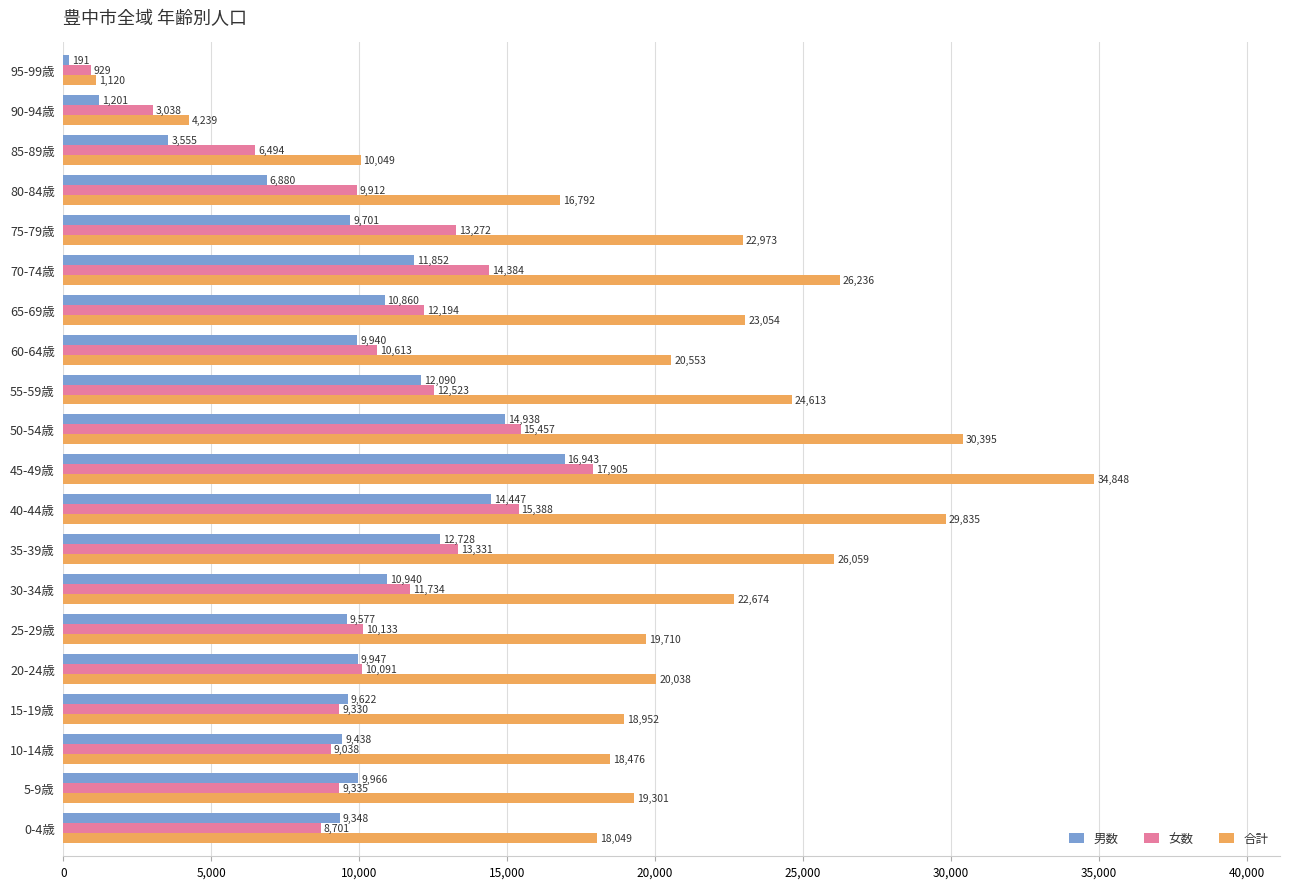

What is the minimum value shown in the chart?

191